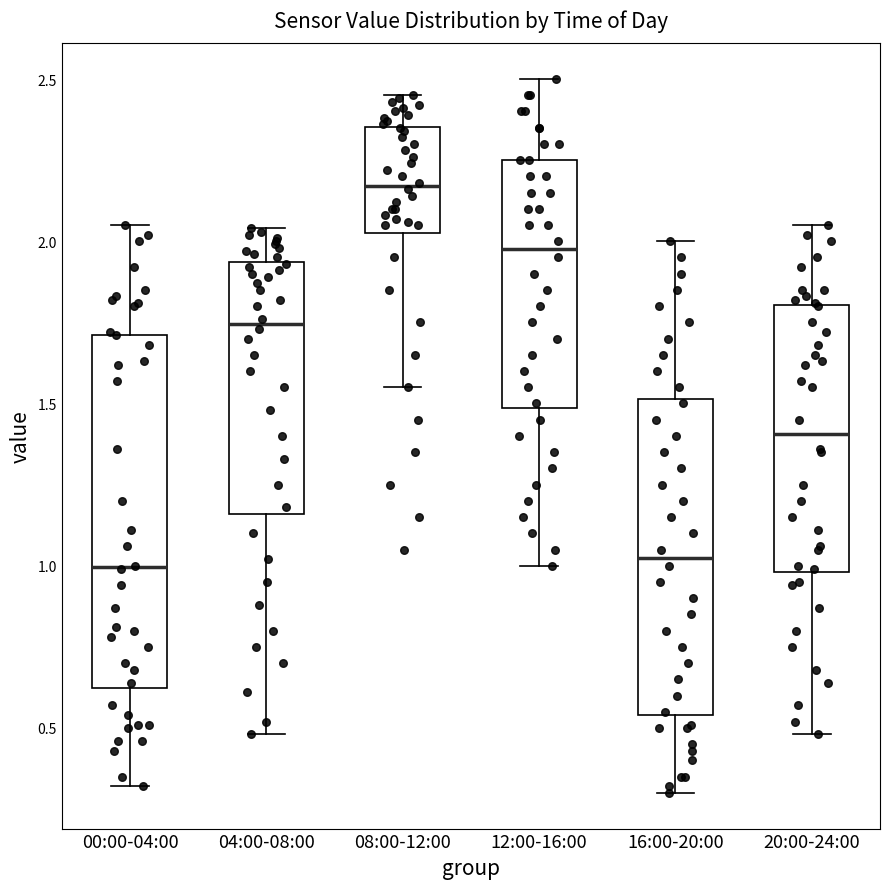

Reading left to right, transcribe this box plot: for each box, give where its median line is, the range the box spans, and where its two whiskers end, as read against the y-axis. The values are not printed on the chart, so give them approximately, as read against the axis.

00:00-04:00: median 1.00, box 0.60 to 1.70, whiskers 0.30 to 2.05
04:00-08:00: median 1.75, box 1.15 to 1.95, whiskers 0.50 to 2.05
08:00-12:00: median 2.15, box 2.05 to 2.35, whiskers 1.55 to 2.45
12:00-16:00: median 2.00, box 1.50 to 2.25, whiskers 1.00 to 2.50
16:00-20:00: median 1.05, box 0.55 to 1.50, whiskers 0.30 to 2.00
20:00-24:00: median 1.40, box 1.00 to 1.80, whiskers 0.50 to 2.05